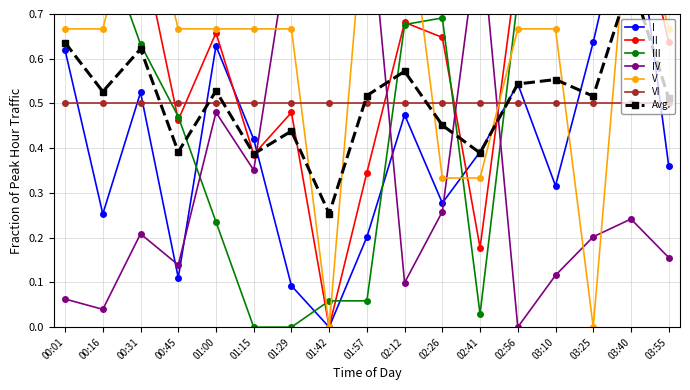

Does the chart display data point markers on the line(s)?

Yes